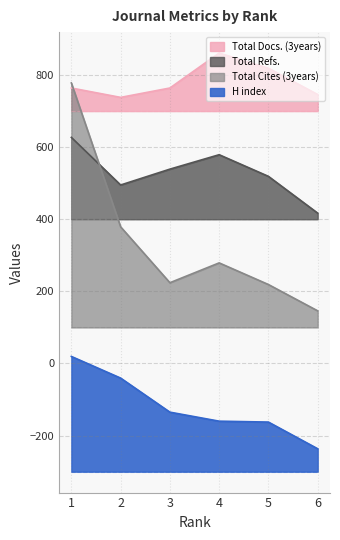

True or false: Total Docs. (3years) and H index intersect in this chart.

False